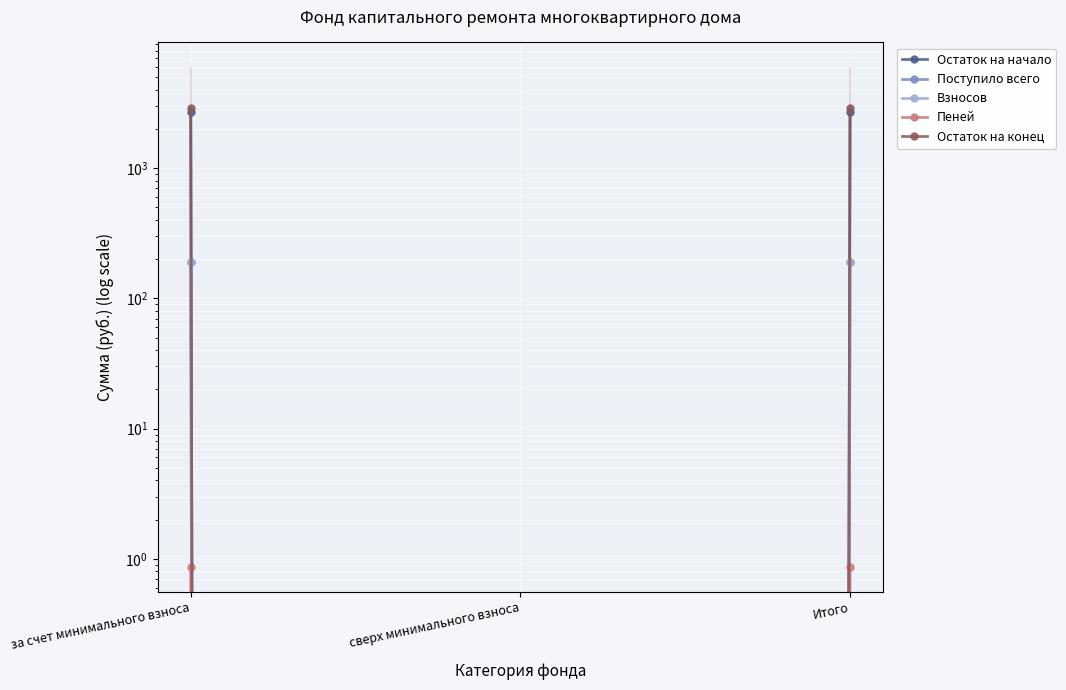

Reading left to right, transcribe all the data shown in this chart.

Остаток на начало: за счет минимального взноса=2686.3	сверх минимального взноса=0.0	Итого=2686.3
Поступило всего: за счет минимального взноса=191.5	сверх минимального взноса=0.0	Итого=191.5
Взносов: за счет минимального взноса=190.7	сверх минимального взноса=0.0	Итого=190.7
Пеней: за счет минимального взноса=0.9	сверх минимального взноса=0.0	Итого=0.9
Остаток на конец: за счет минимального взноса=2877.8	сверх минимального взноса=0.0	Итого=2877.8